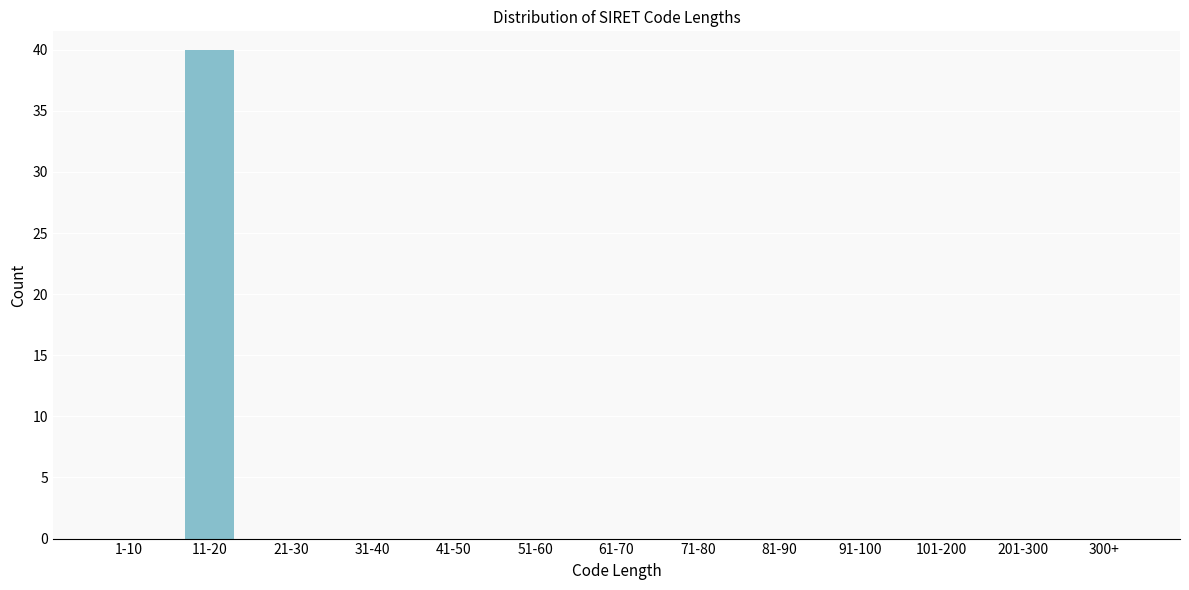

Reading left to right, transcribe all the data shown in this chart.

1-10=0	11-20=40	21-30=0	31-40=0	41-50=0	51-60=0	61-70=0	71-80=0	81-90=0	91-100=0	101-200=0	201-300=0	300+=0